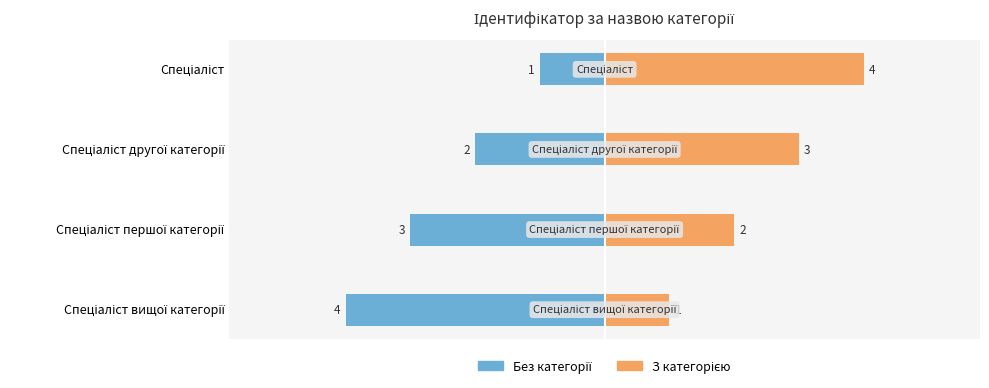

What is the highest value of the З категорією series?

4